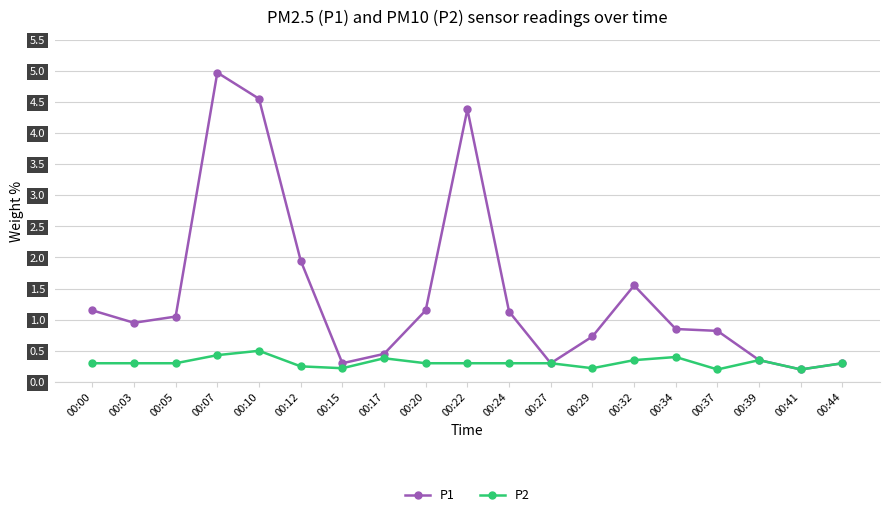

What is the value of the P1 point at the 3rd from the left?

1.1